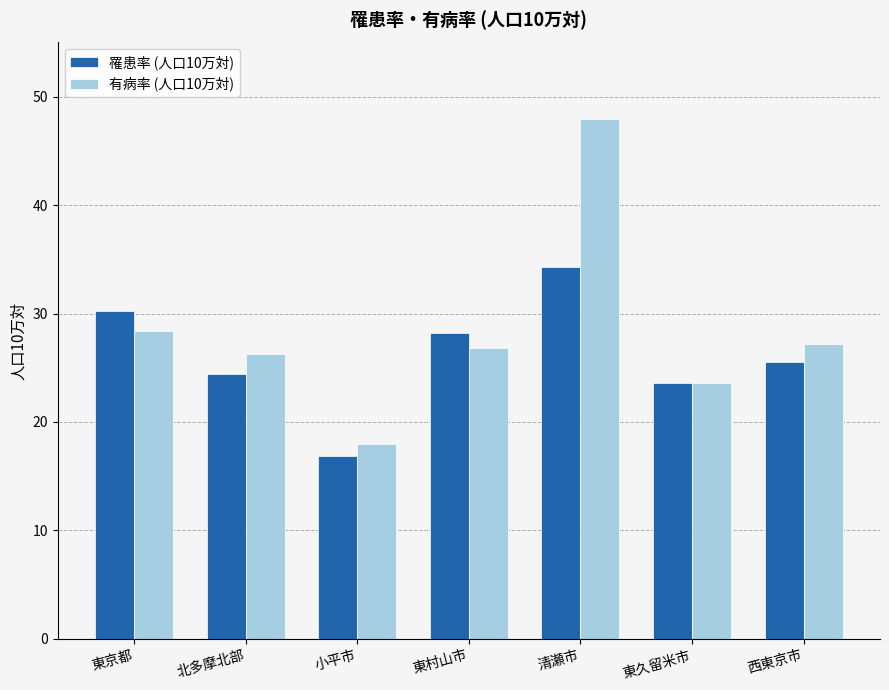

What is the approximate value of 罹患率 (人口10万対) at 西東京市?

25.6